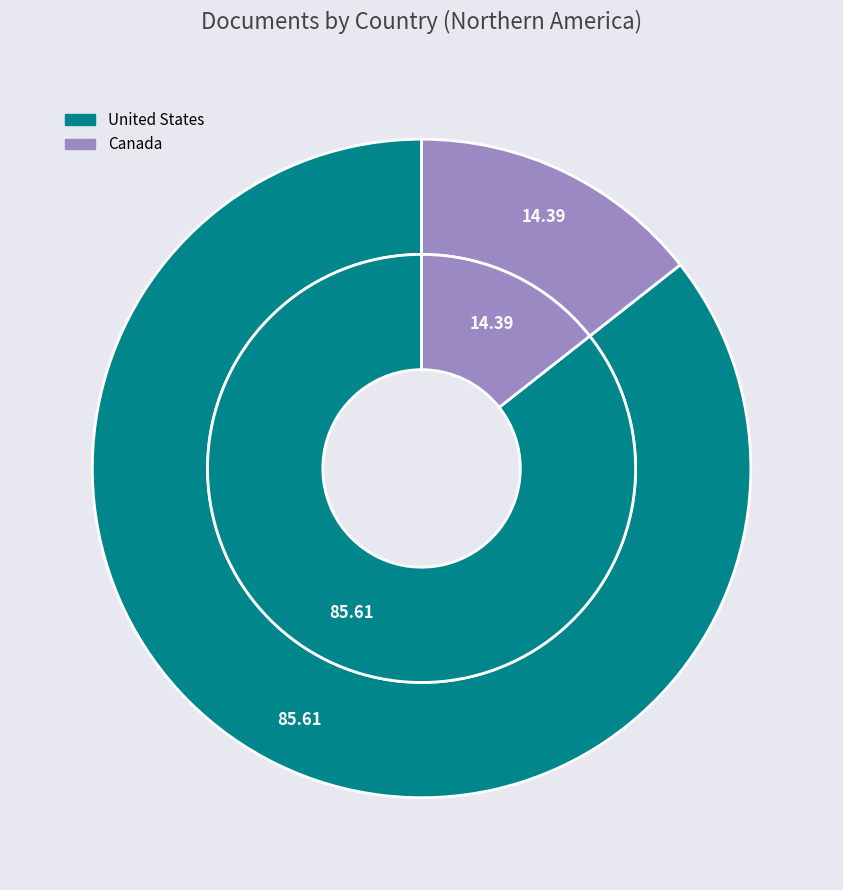

What percentage is the Canada slice, to the nearest percent?

14%